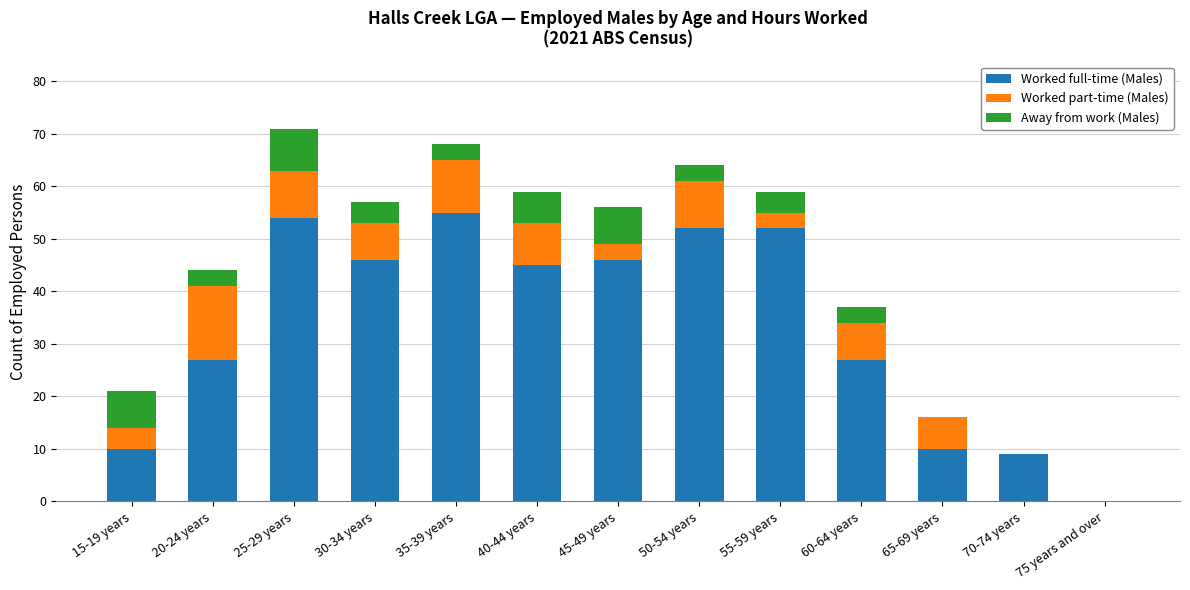

How many data points does each series have?

13